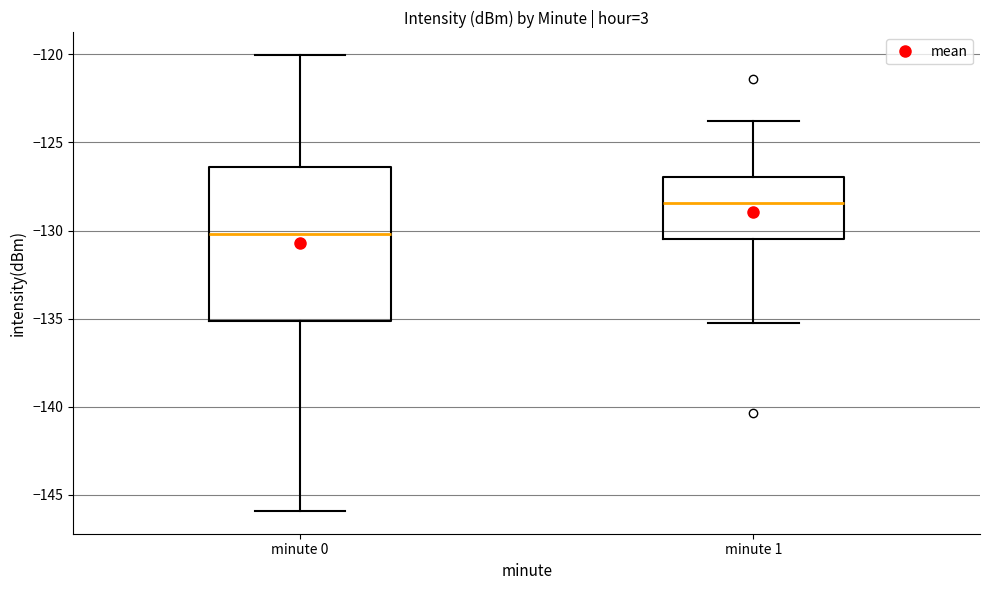

Which box is the tallest, from its lower edge to its upper edge?

minute 0